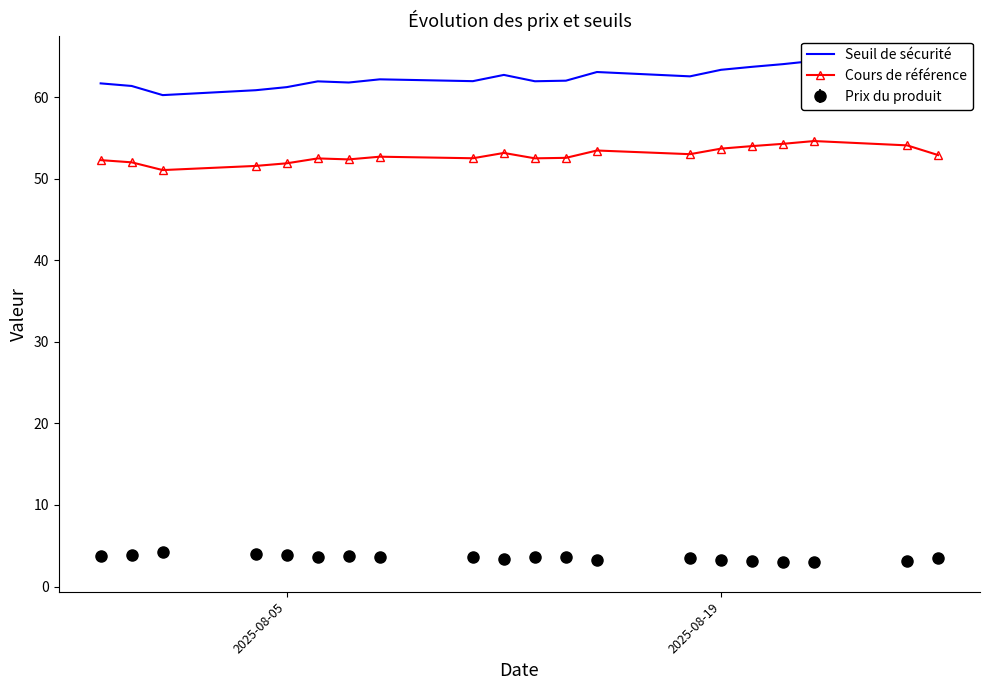

The value of Prix du produit at 2025-08-05 is 6.3. True or false?

False